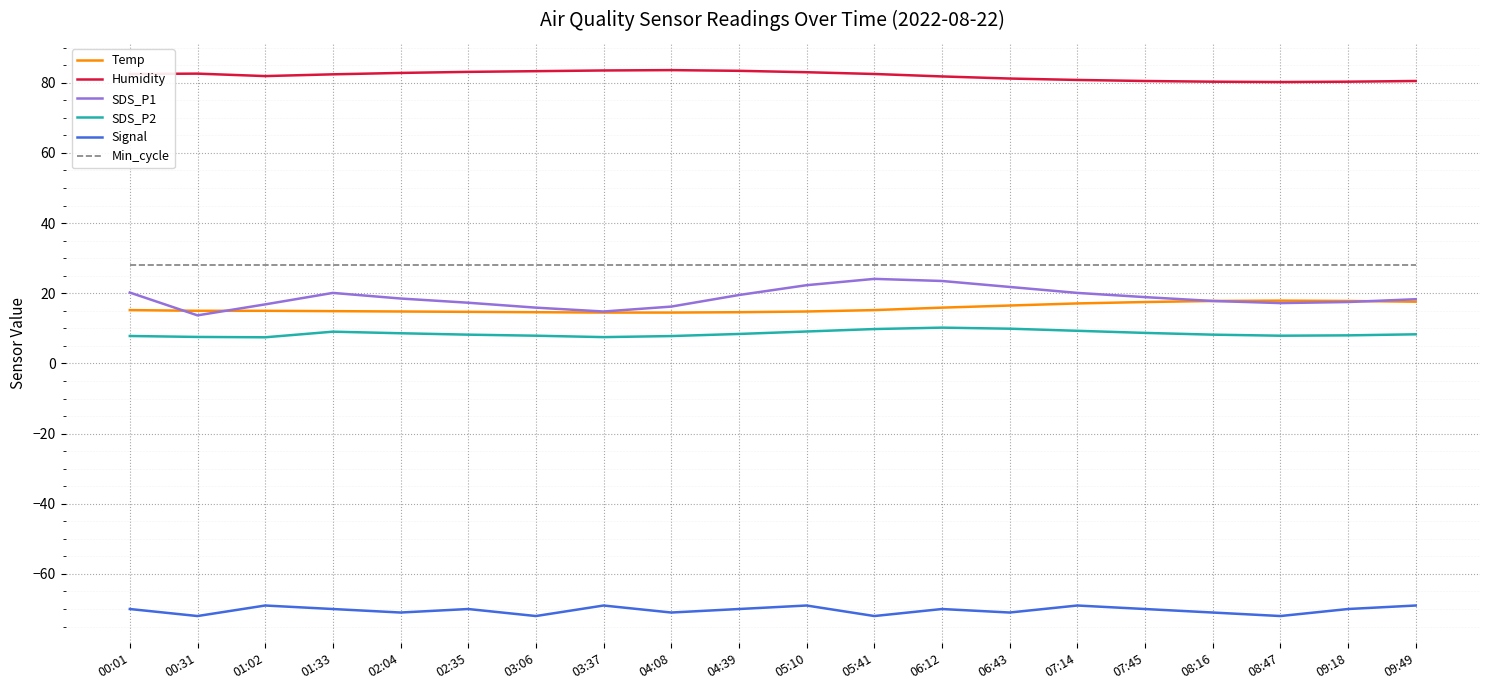

The value of SDS_P1 at 07:14 is 20.1. True or false?

True